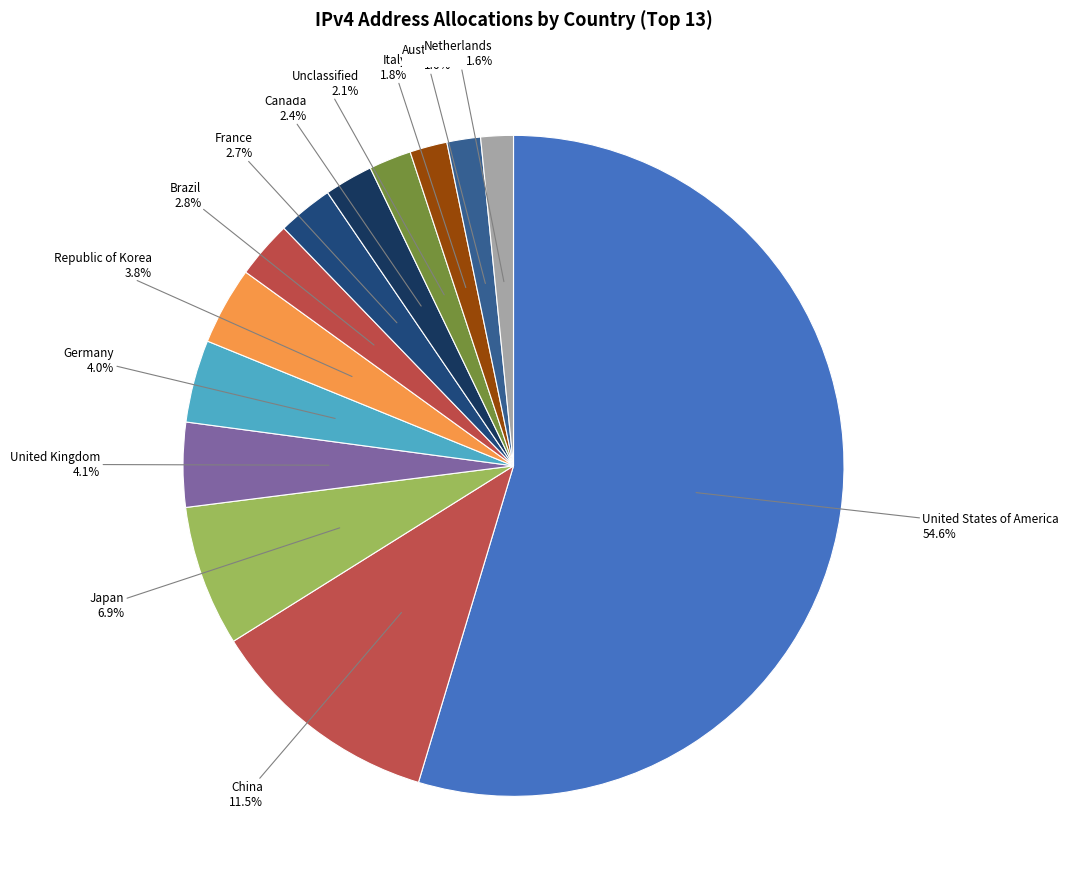

Approximately how many times larger is the value at China compared to Republic of Korea?

3.0